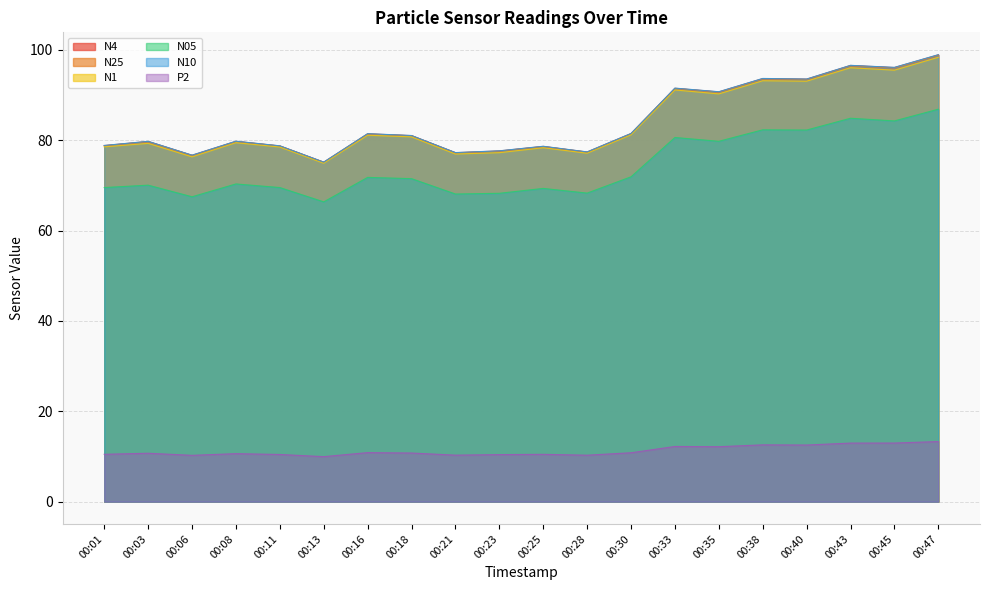

What value does the P2 series have at 00:08?

10.6